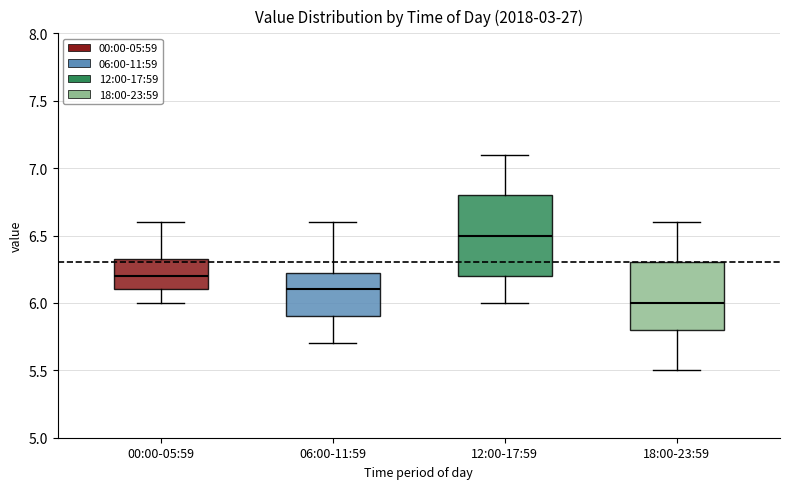

Which box's median line is the lowest?

18:00-23:59